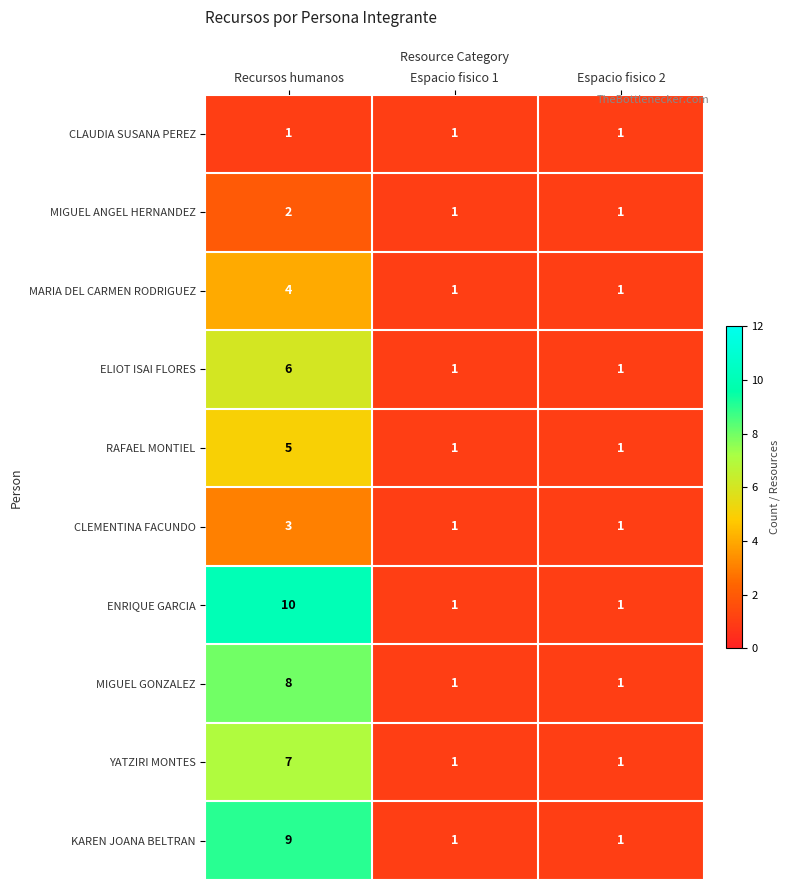

What is the difference between the maximum and minimum values in the ELIOT ISAI FLORES series?

5